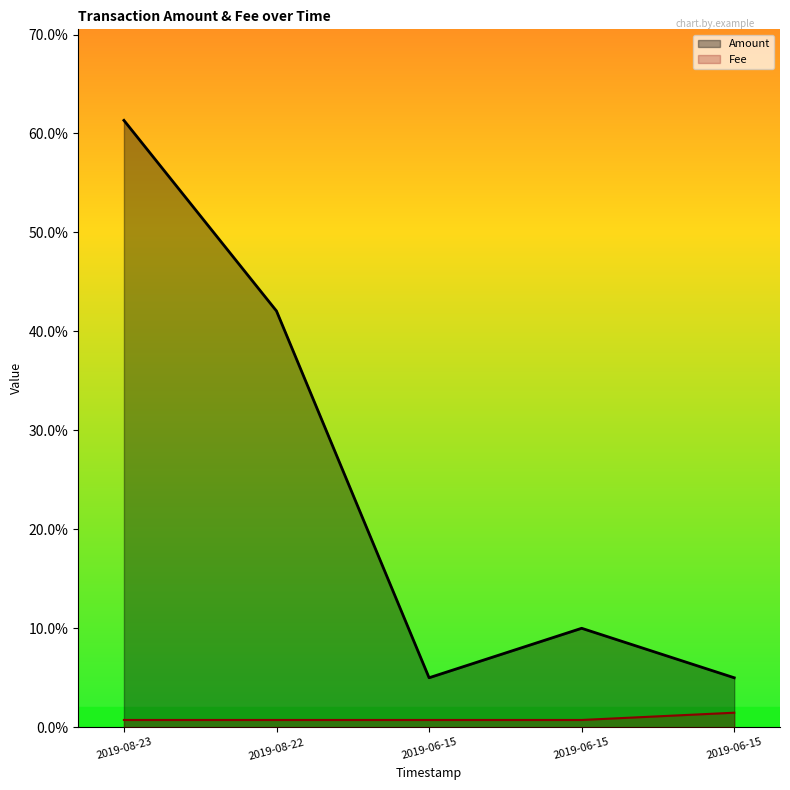

At which category does Amount reach its first local peak?

2019-06-15